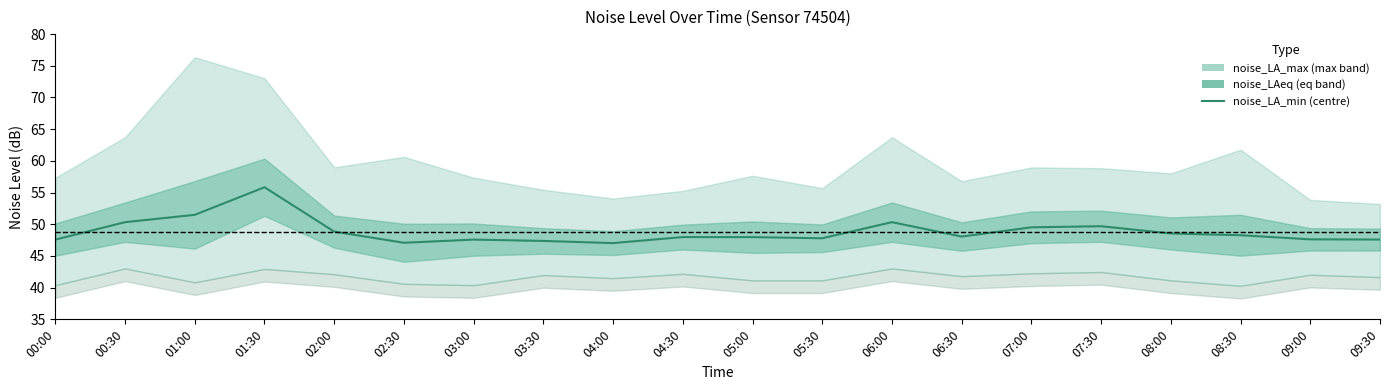

True or false: there are more than 1 points higher than both neighbors.

True